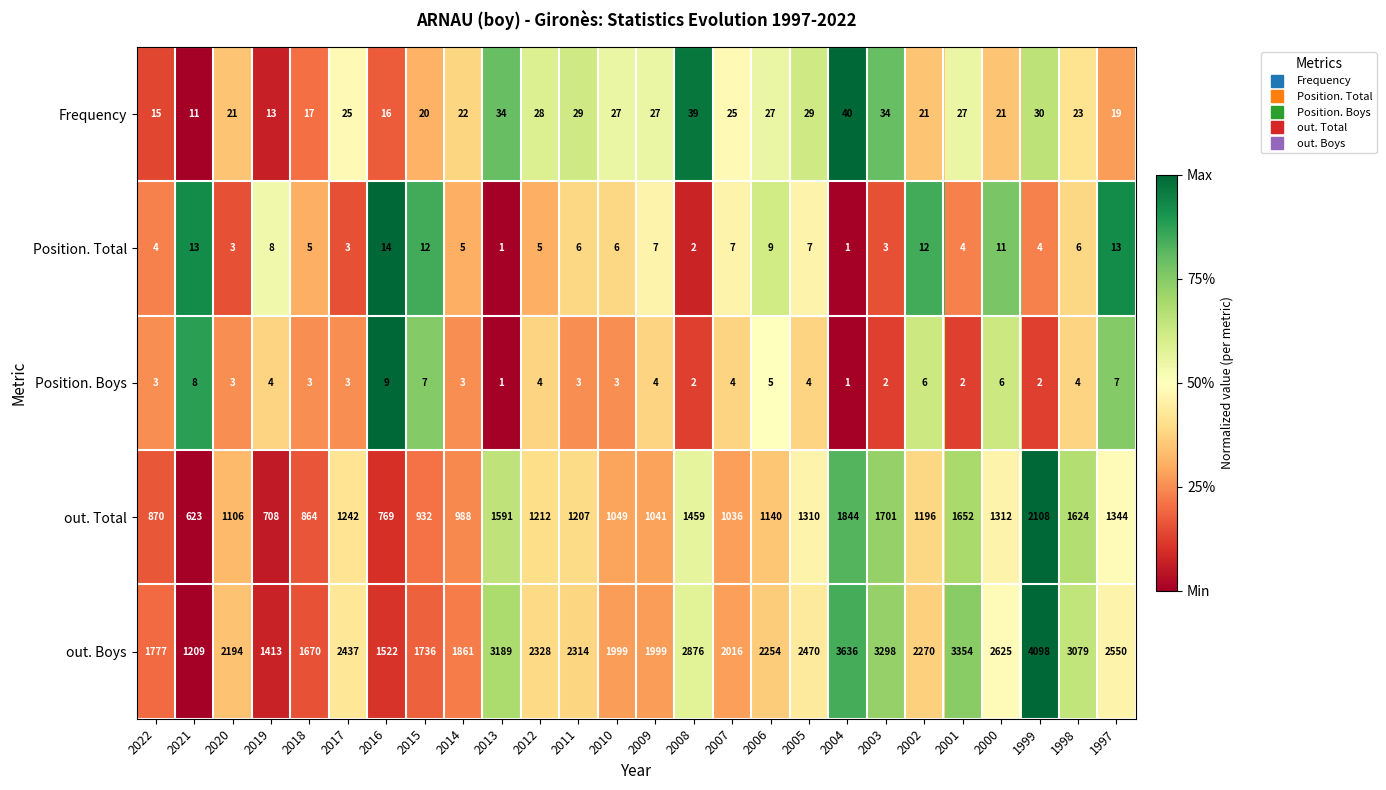

What is the total value across all series at 2007?

3088